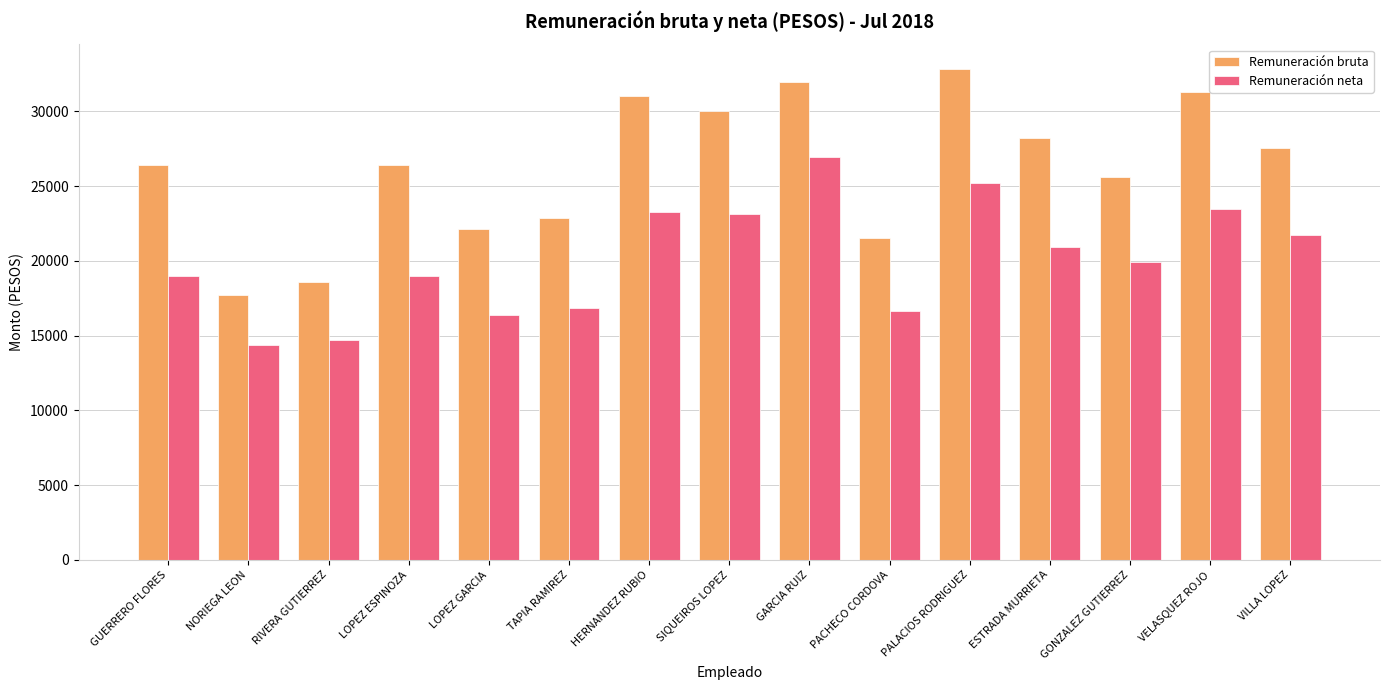

The Remuneración neta series shows 9758.4 at PACHECO CORDOVA. True or false?

False